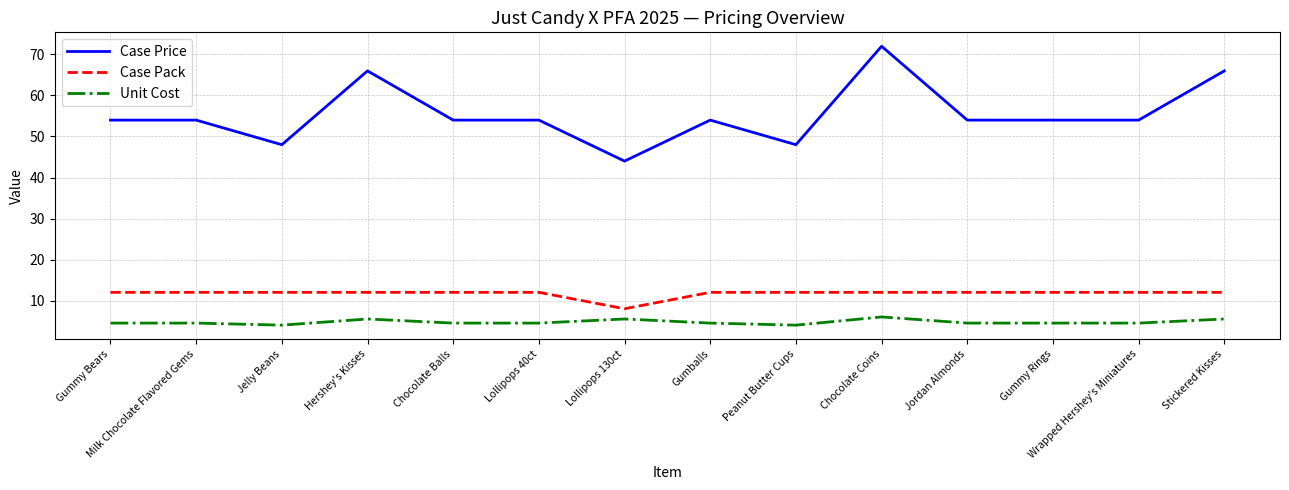

The value of Unit Cost at Milk Chocolate Flavored Gems is 7.4. True or false?

False